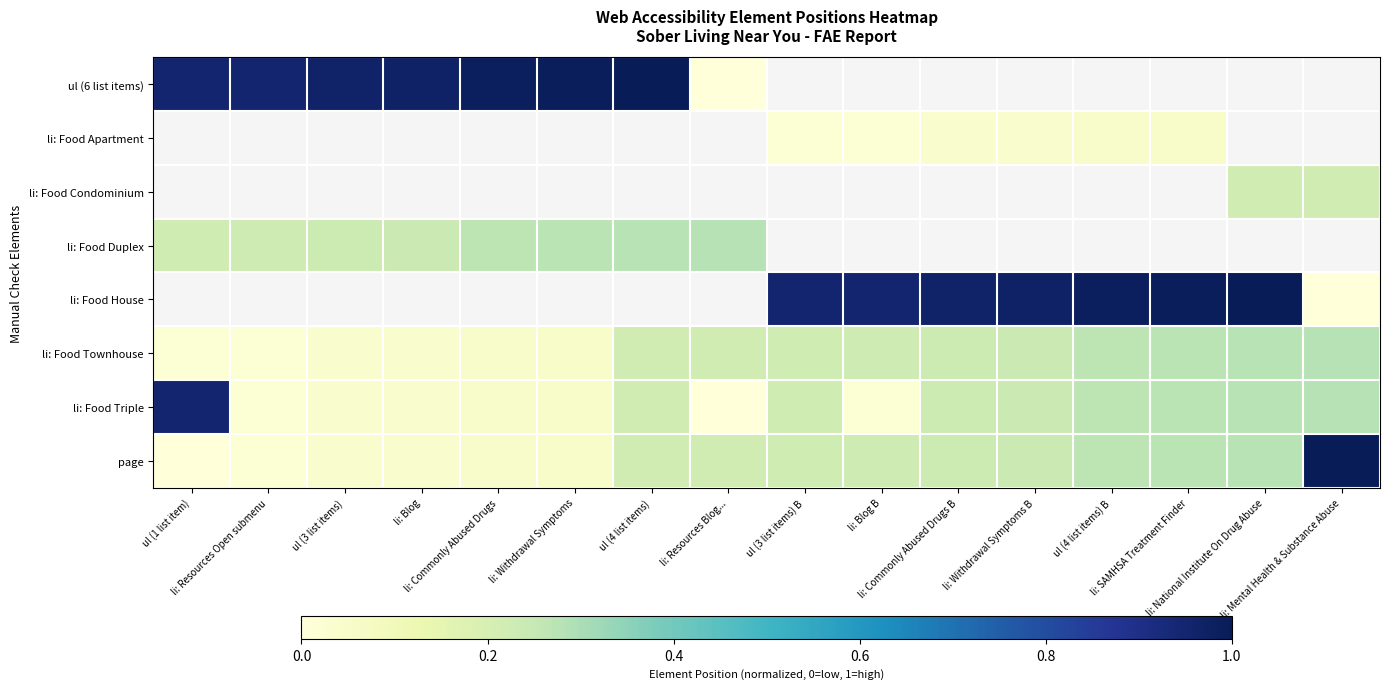

How many data points in li: Food Triple are above 0?

15